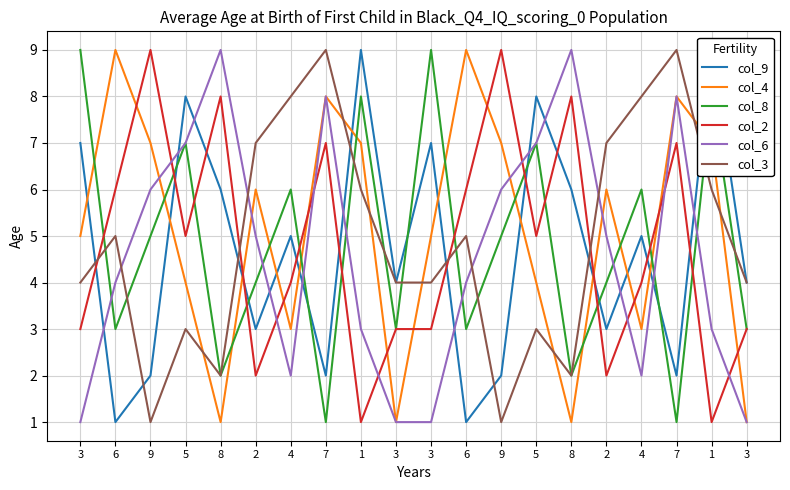

How many intersections are there between col_6 and col_9?

12